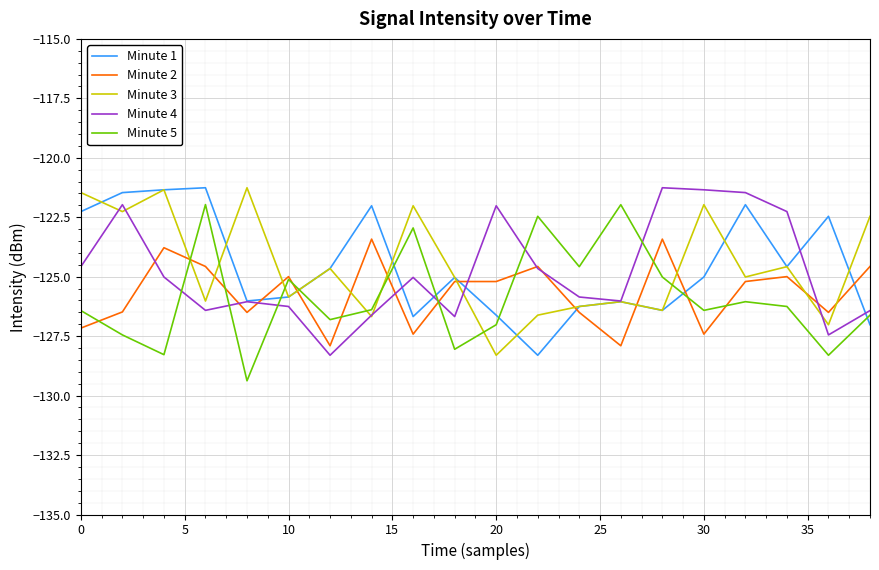

What is the greatest value displayed?

-121.3